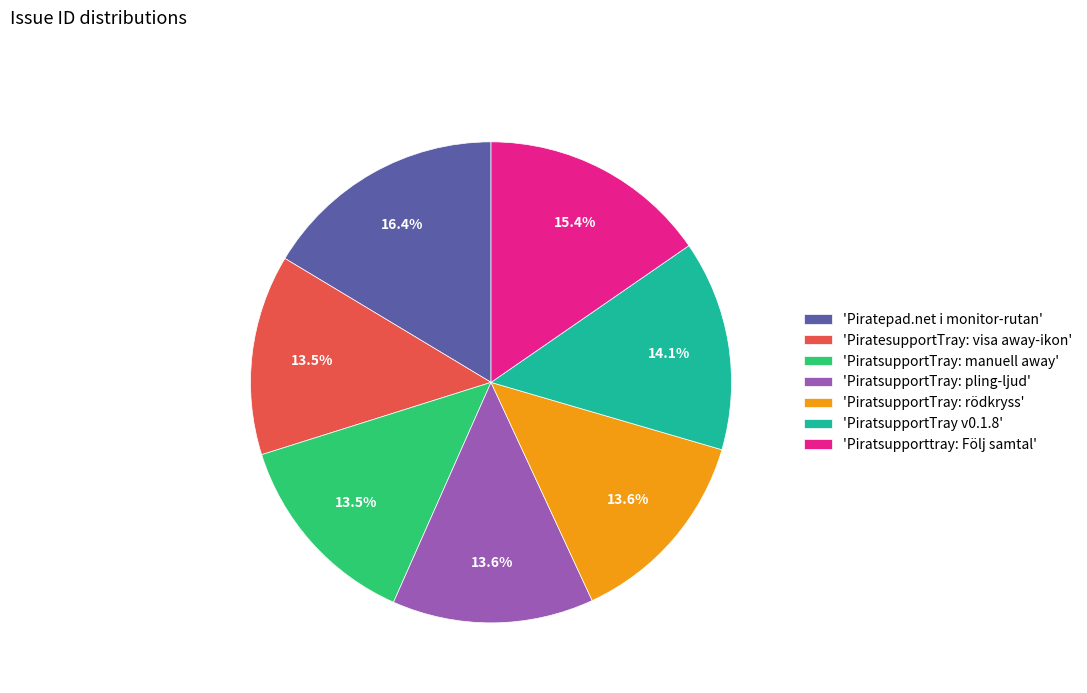

To the nearest percent, what is the difference between the largest and smallest slice percentages?

3%